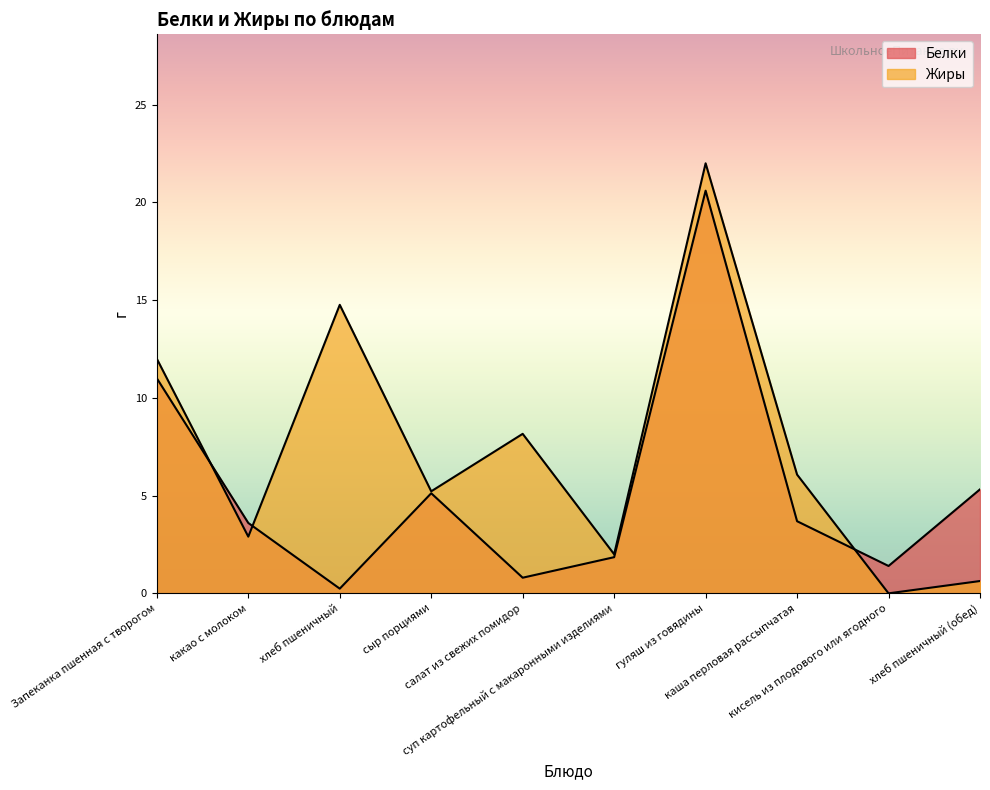

The Жиры series shows 20.4 at Запеканка пшенная с творогом. True or false?

False